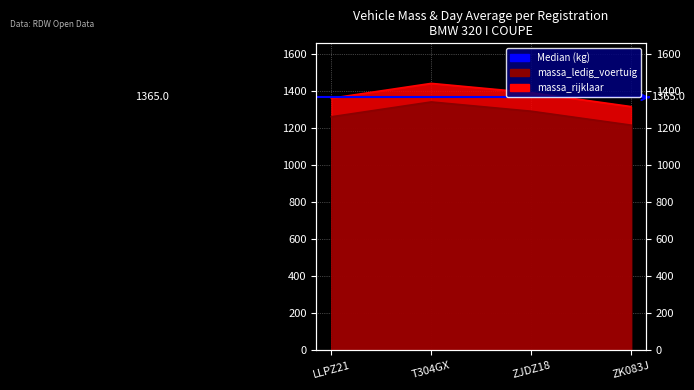

Where does the massa_ledig_voertuig series first go above 1390?

T304GX